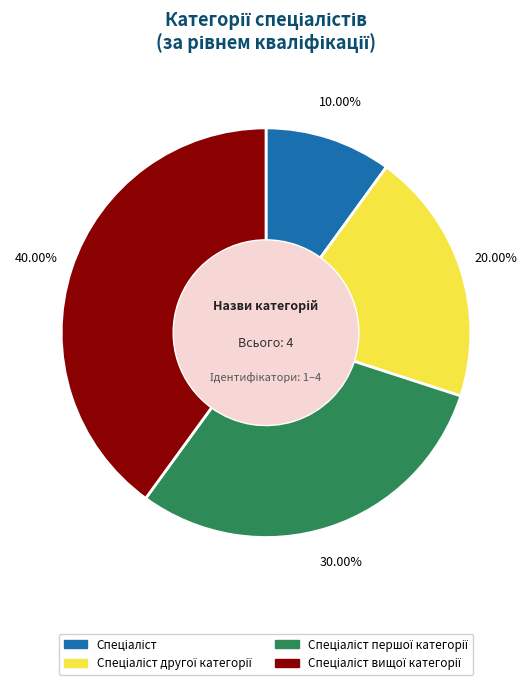

Is there any slice that represents more than half of the pie?

No